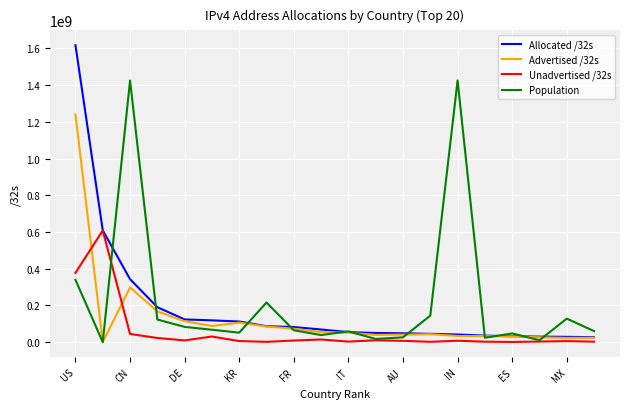

List the series in order of their peak value, lowest first.

Unadvertised /32s, Advertised /32s, Population, Allocated /32s